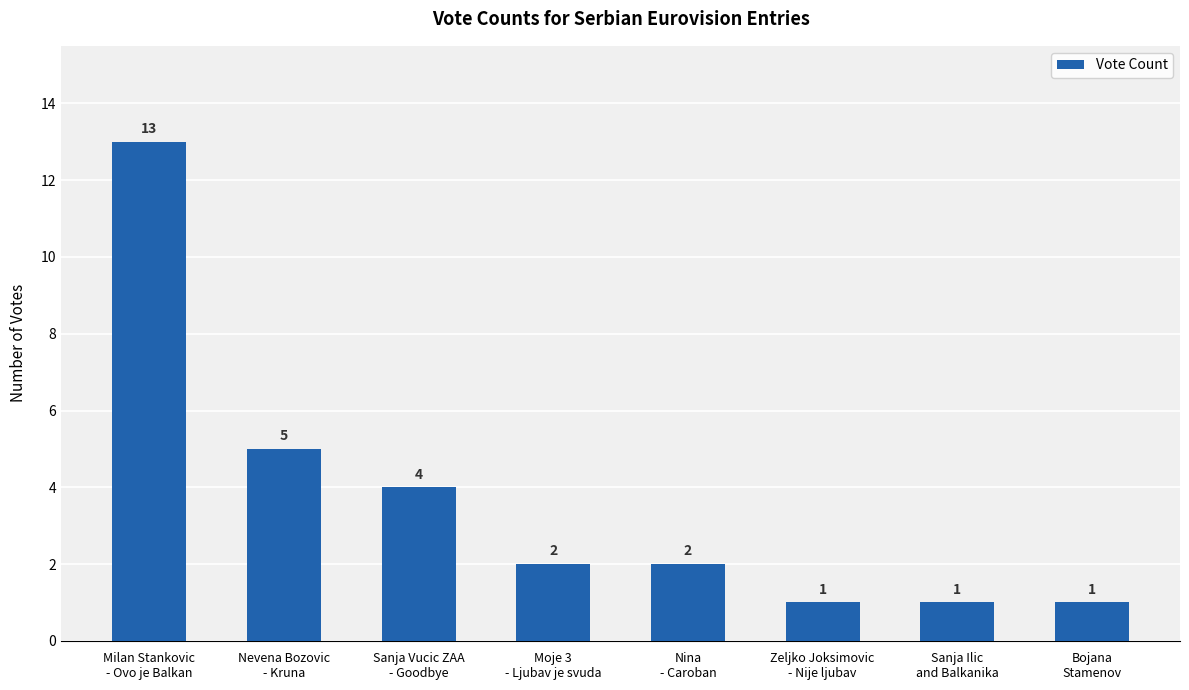

What is the greatest value displayed?

13